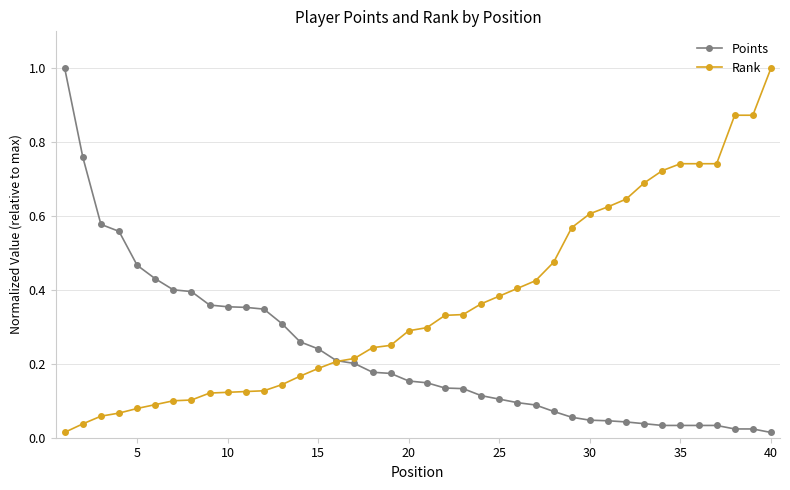

At how many categories does at least one series exceed 0?

40